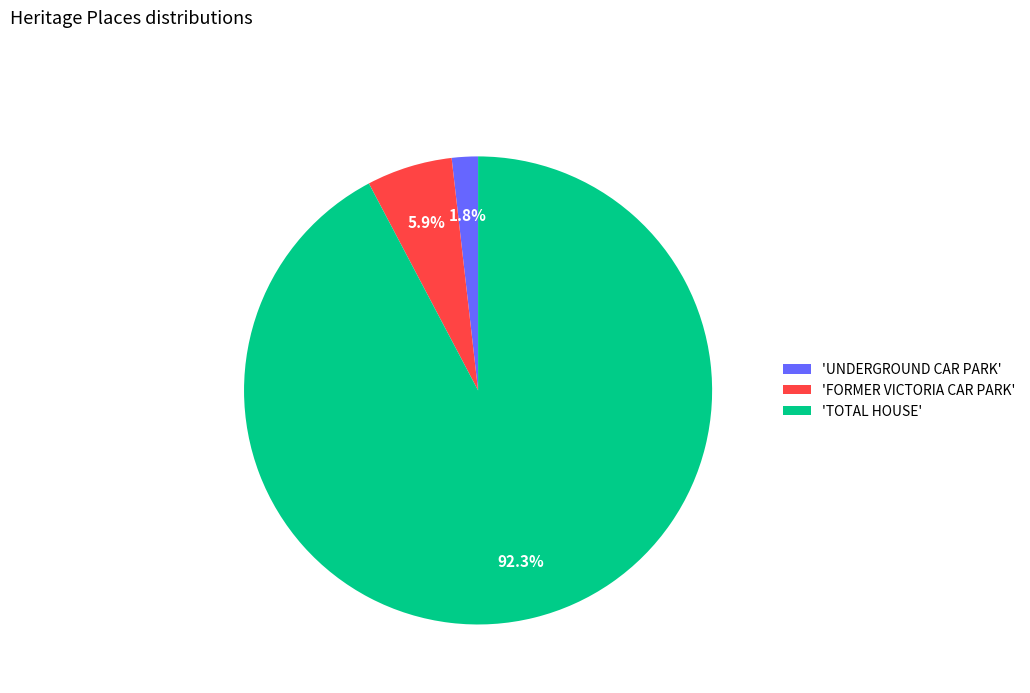

To the nearest percent, what is the average slice percentage?

33%